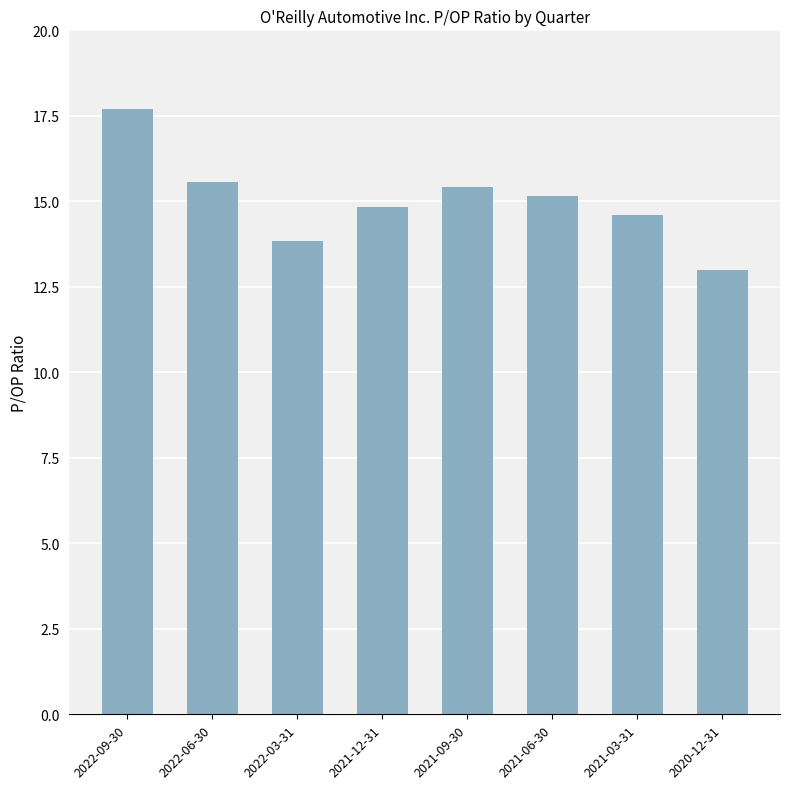

What is the sum of the values at 2022-03-31 and 2022-06-30?

29.4